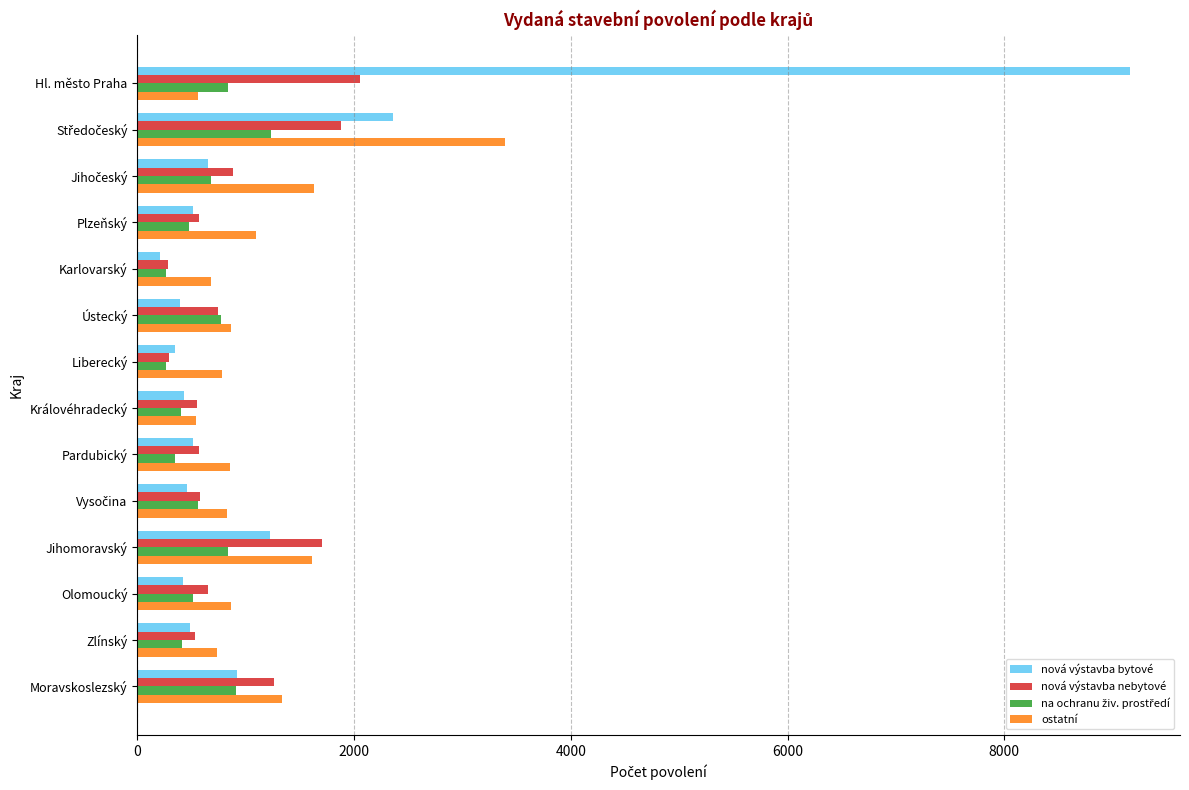

What is the difference between the second highest and second lowest values in the nová výstavba nebytové series?

1589